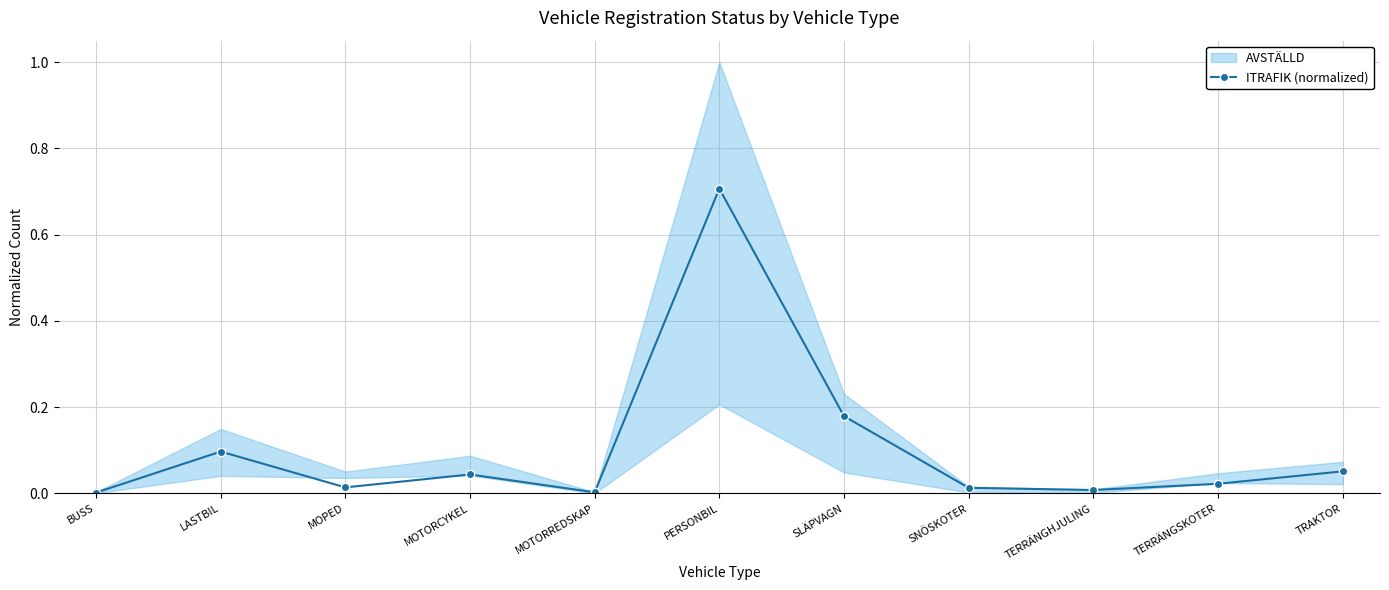

True or false: there are more than 1 points higher than both neighbors.

True